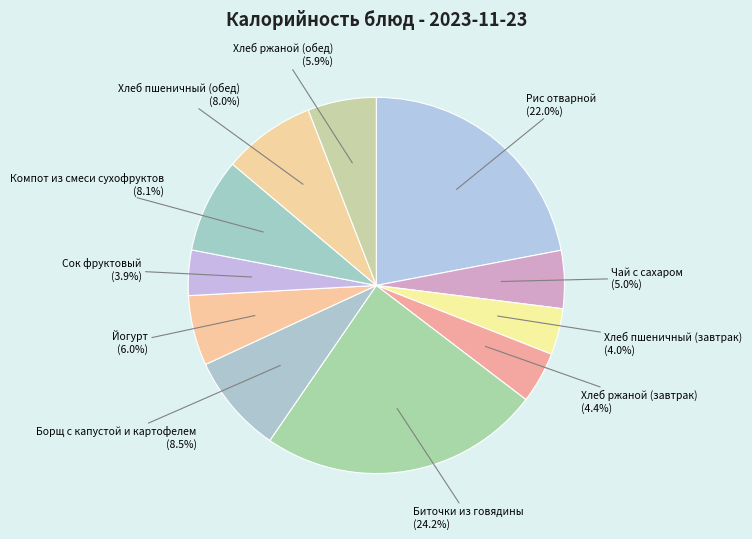

To the nearest percent, what is the combined percentage of Хлеб ржаной (завтрак) and Чай с сахаром?

9%